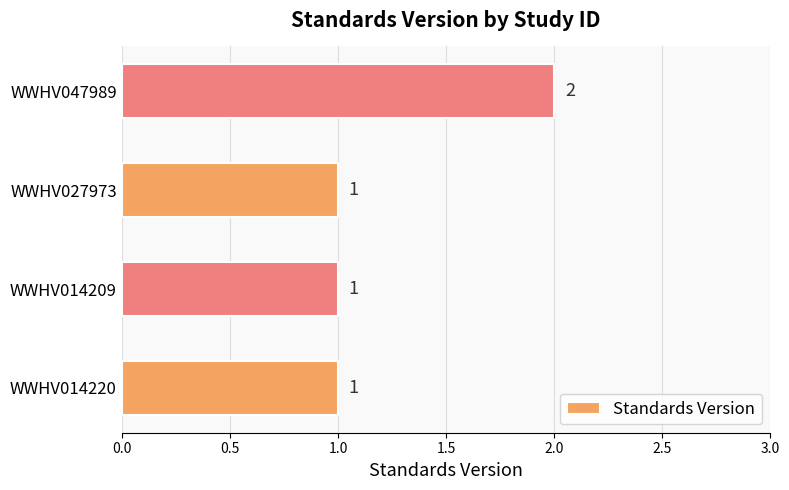

What is the sum of all values?

5